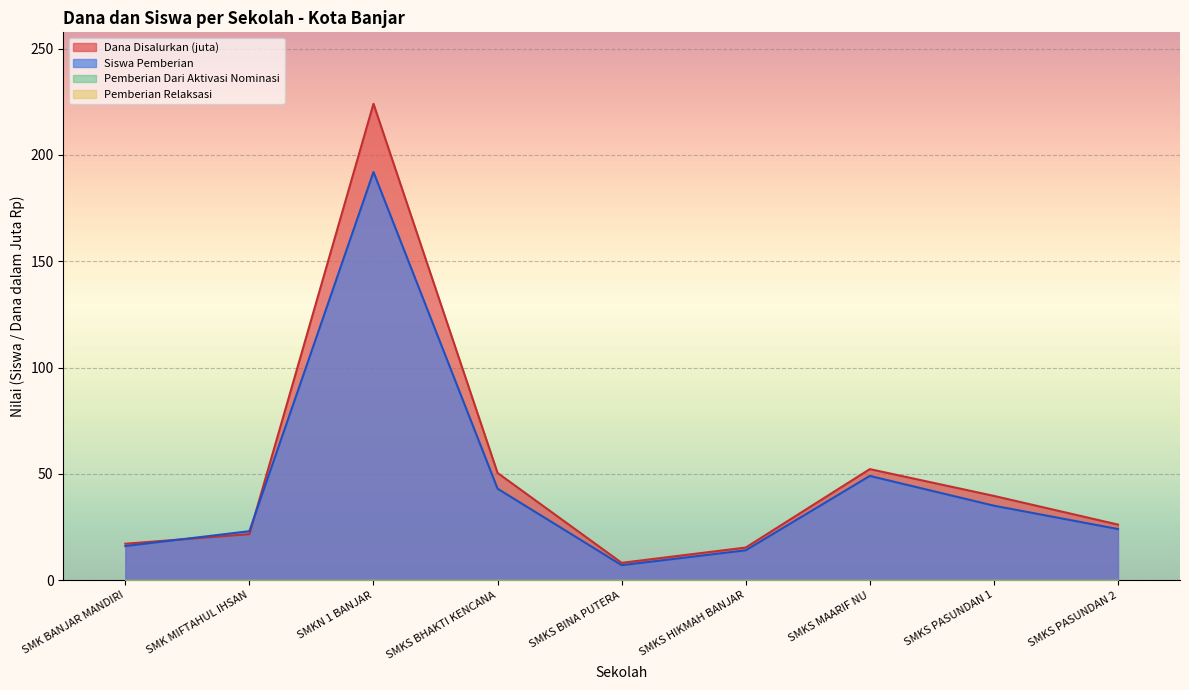

Does the chart display data point markers on the line(s)?

No